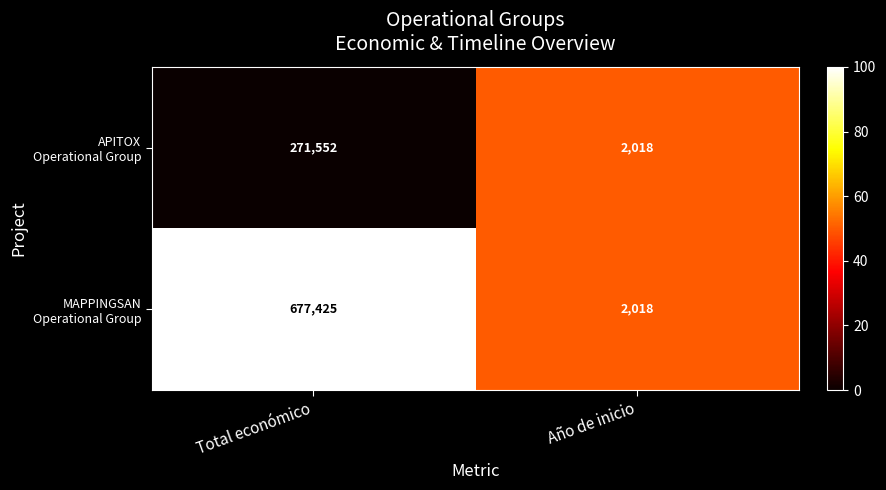

At which category does the chart reach its peak across all series?

Total económico